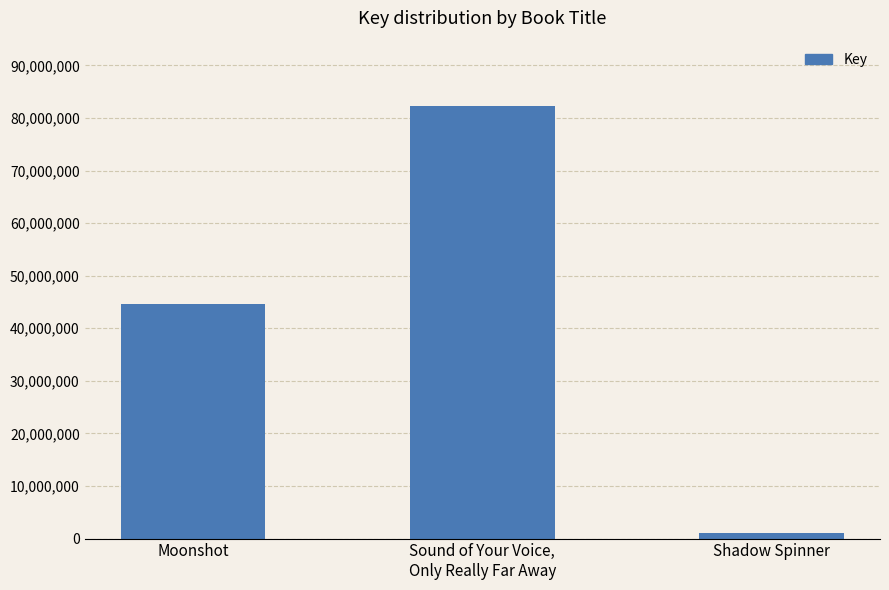

Reading right to left, list all the values displayed in this chart.

Shadow Spinner=1147060	Sound of Your Voice,
Only Really Far Away=82368253	Moonshot=44695299